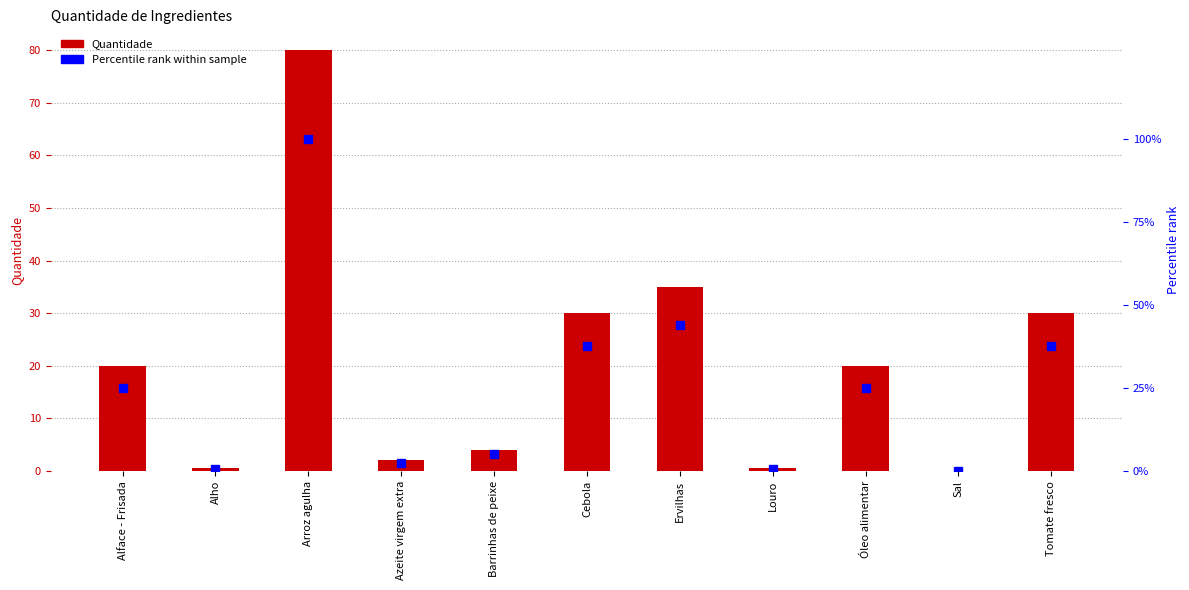

Count the number of categories in the chart.

11